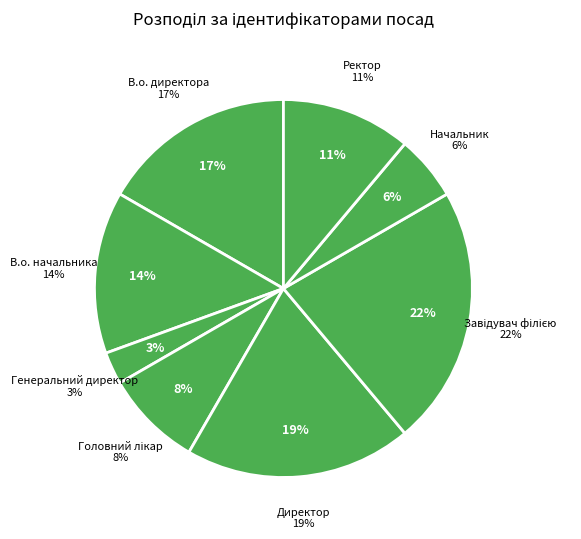

What is the ratio of the value at Ректор to the value at В.о. директора?

0.7